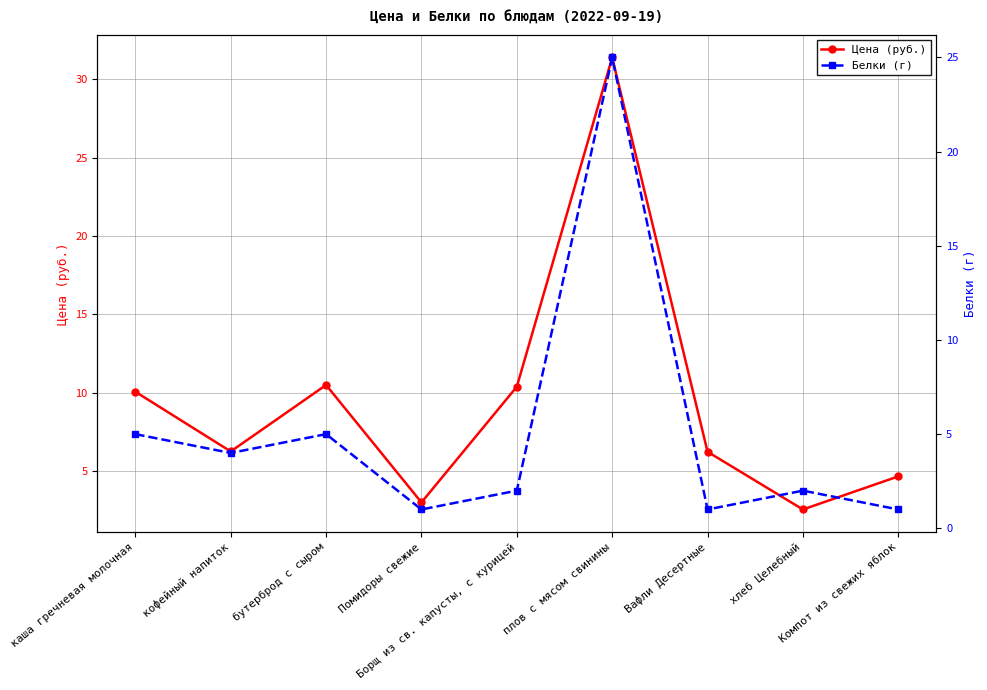

True or false: Белки (г) and Цена (руб.) intersect in this chart.

False